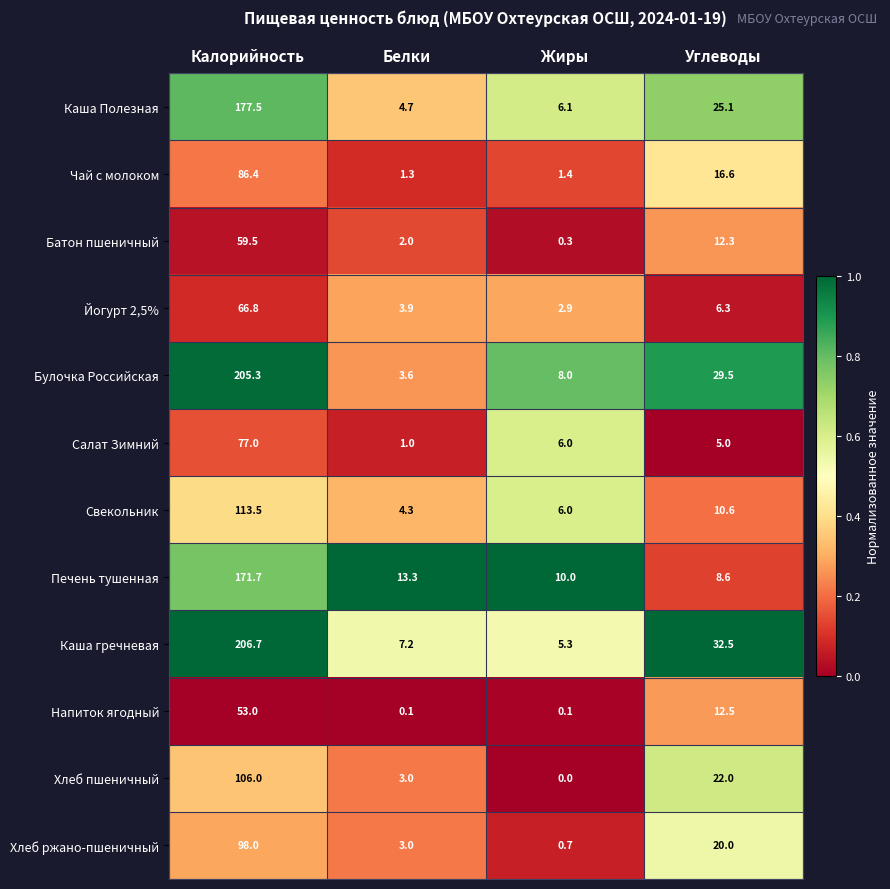

Which series has the largest range (max minus min)?

Булочка Российская